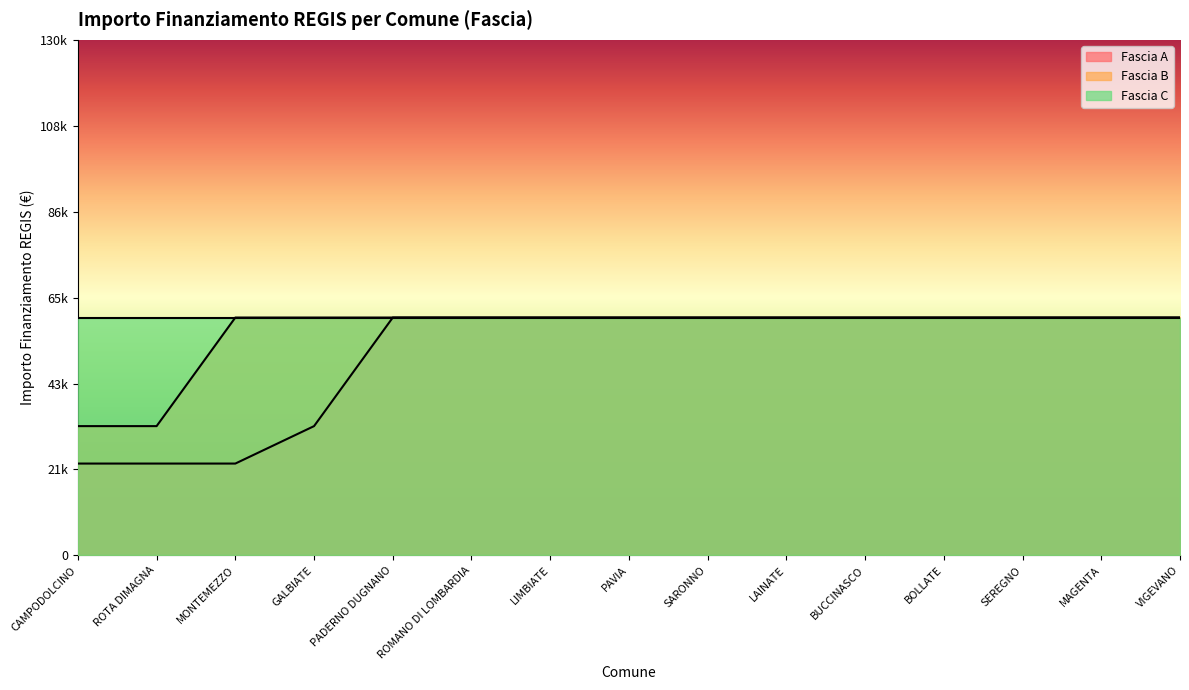

At which category does the chart reach its peak across all series?

PADERNO DUGNANO